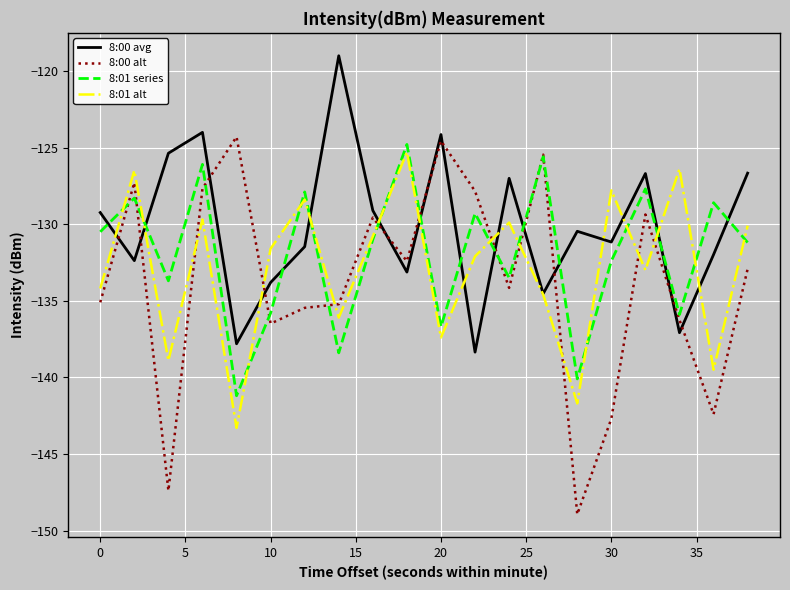

How many interior local peaks does the 8:01 alt series have?

7